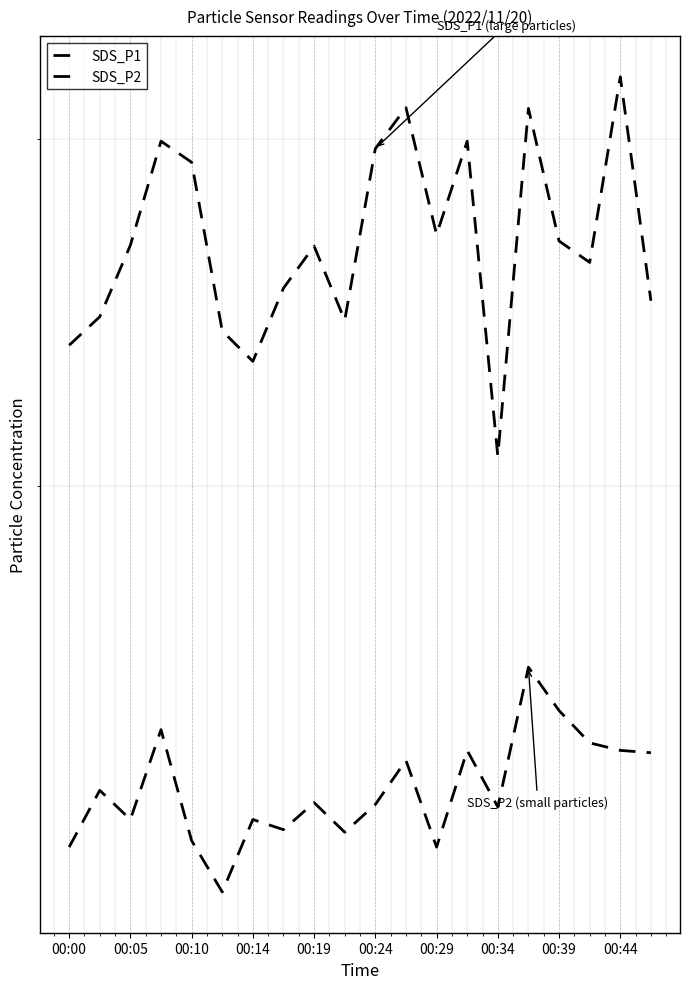

True or false: SDS_P2 and SDS_P1 intersect in this chart.

False